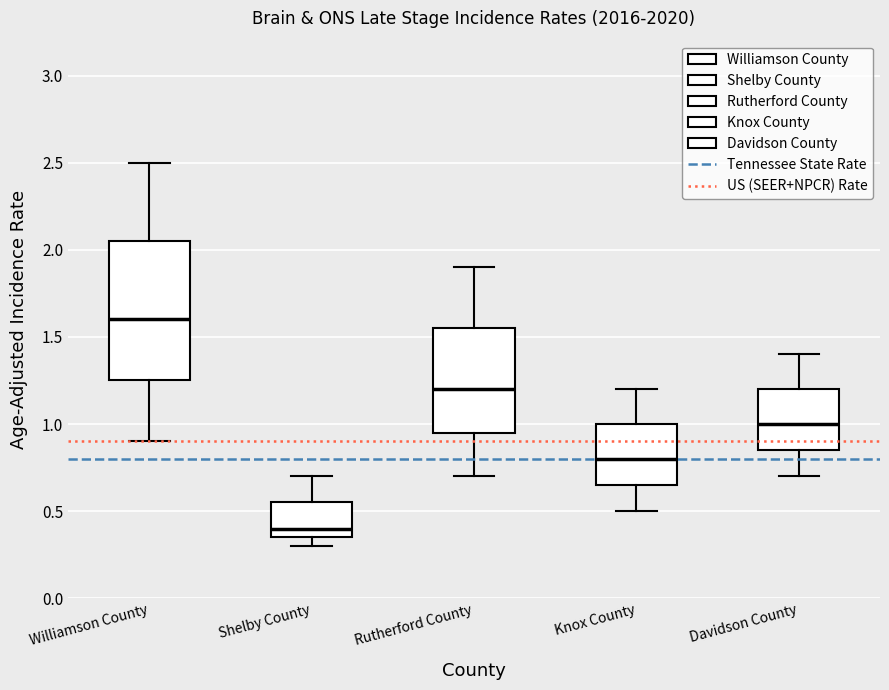

Reading left to right, read every box against the y-axis: the position of its median line, the range the box covers, and the ends of its whiskers. The values are not printed on the chart, so give them approximately, as read against the axis.

Williamson County: median 1.60, box 1.25 to 2.05, whiskers 0.90 to 2.50
Shelby County: median 0.40, box 0.35 to 0.55, whiskers 0.30 to 0.70
Rutherford County: median 1.20, box 0.95 to 1.55, whiskers 0.70 to 1.90
Knox County: median 0.80, box 0.65 to 1.00, whiskers 0.50 to 1.20
Davidson County: median 1.00, box 0.85 to 1.20, whiskers 0.70 to 1.40